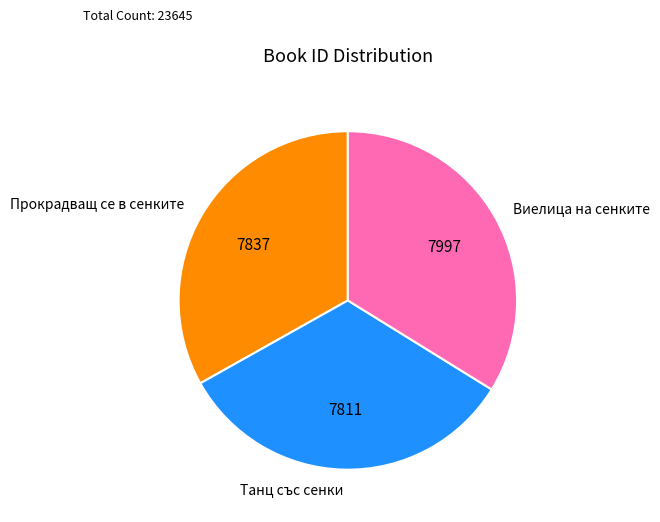

Is Прокрадващ се в сенките the majority of the pie?

No